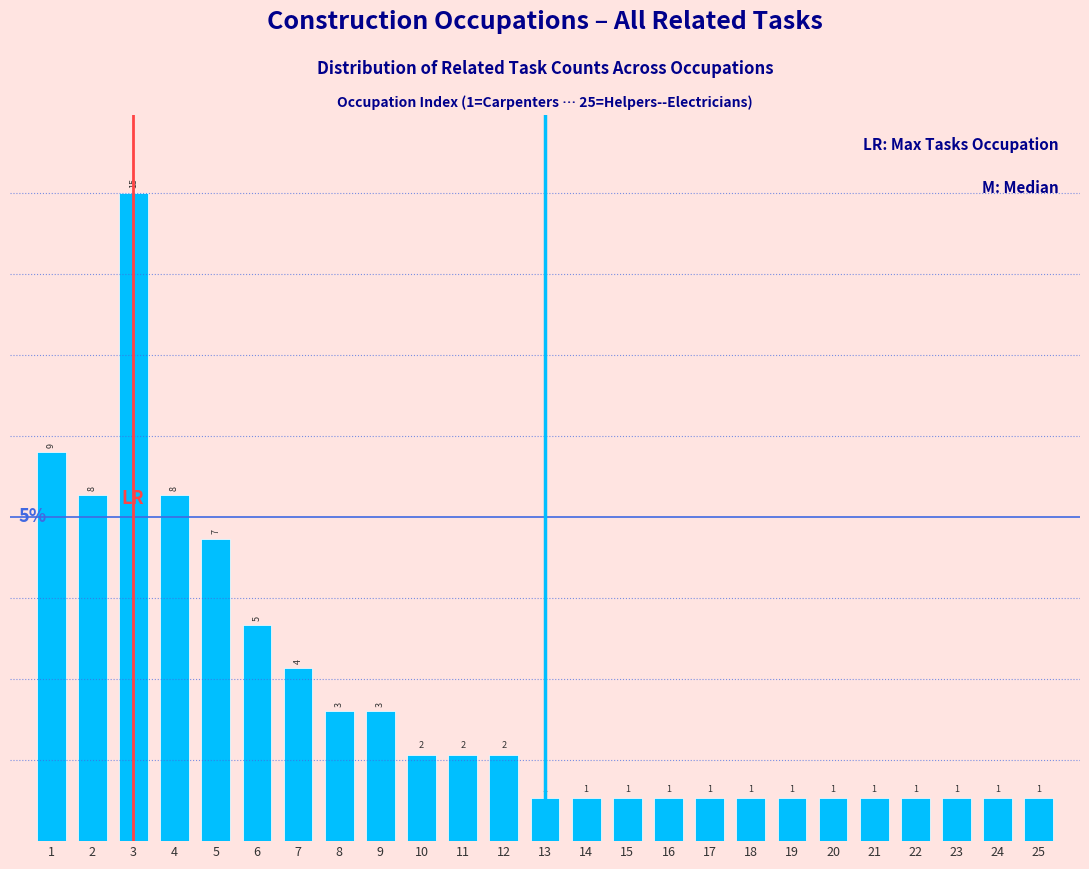

Reading right to left, list all the values displayed in this chart.

25=1	24=1	23=1	22=1	21=1	20=1	19=1	18=1	17=1	16=1	15=1	14=1	13=1	12=2	11=2	10=2	9=3	8=3	7=4	6=5	5=7	4=8	3=15	2=8	1=9